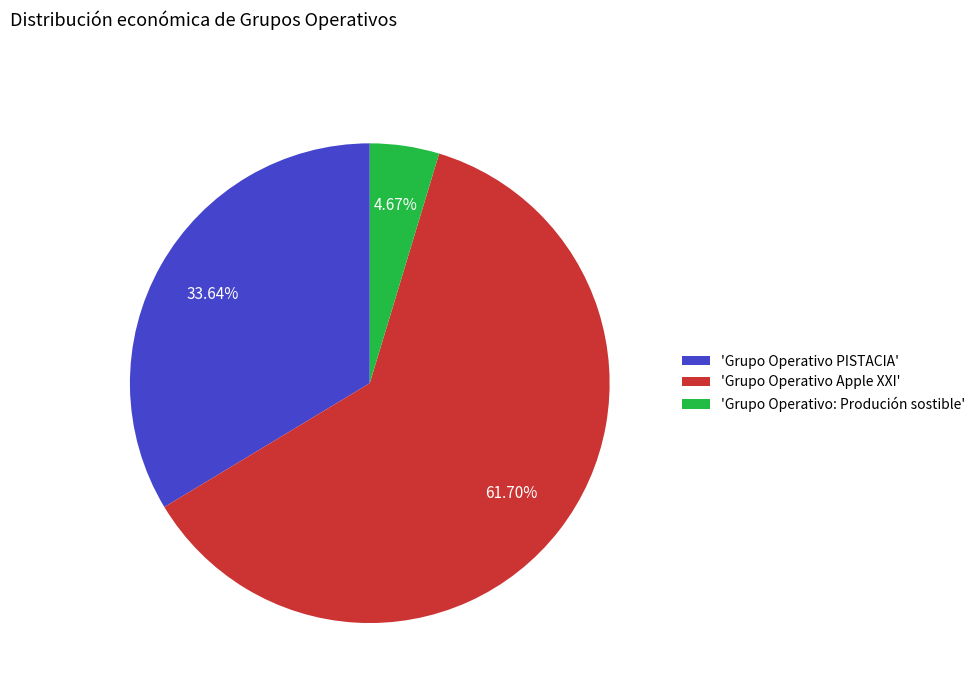

Rank the categories by value from lowest to highest.

'Grupo Operativo: Produción sostible', 'Grupo Operativo PISTACIA', 'Grupo Operativo Apple XXI'